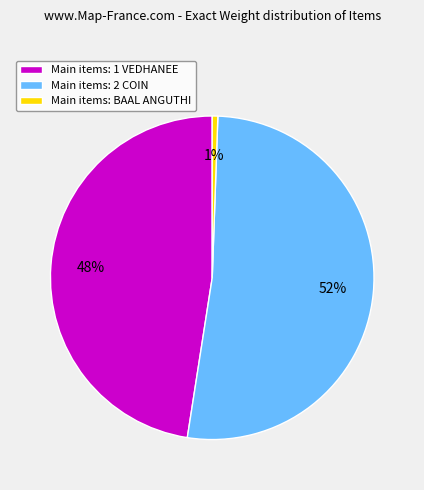

Count the number of slices in the pie.

3